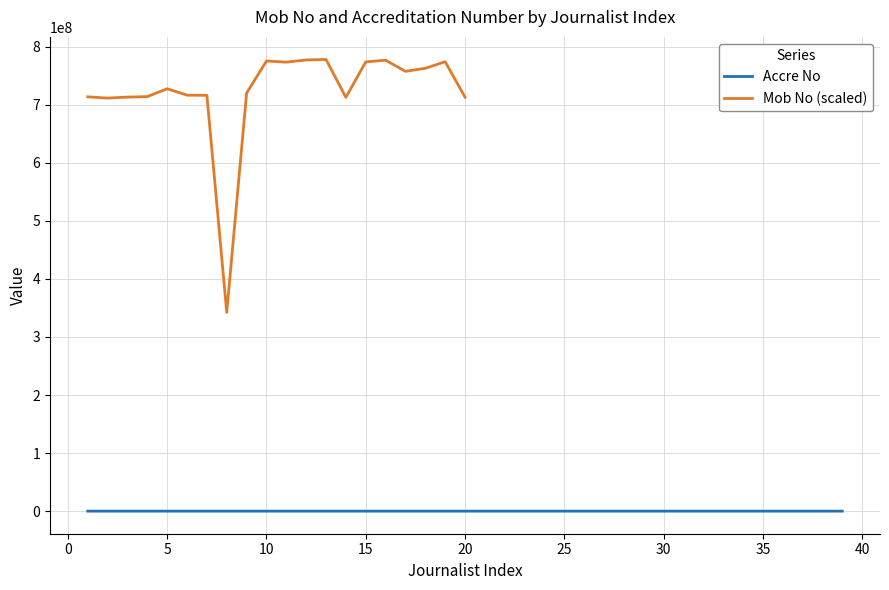

How many interior local peaks (higher than both neighbors) does the data have?

11